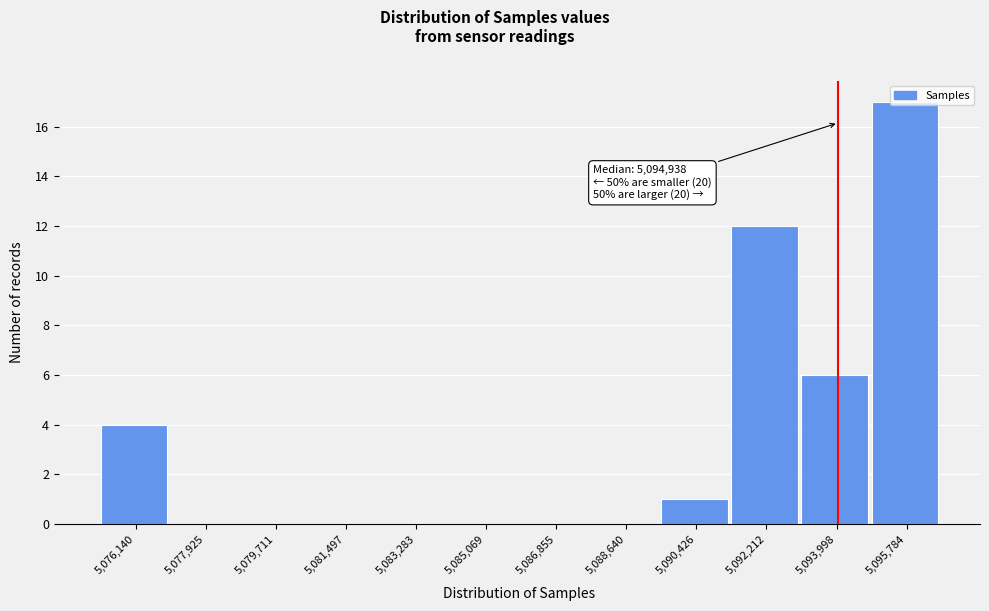

True or false: the data shows 8 at 5,095,784.

False